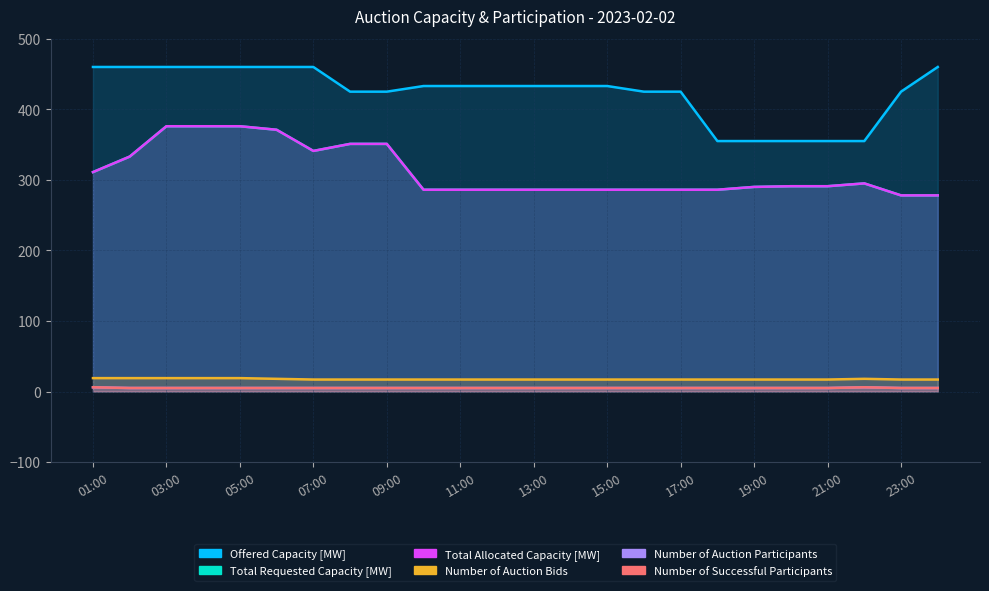

Rank the series by their maximum value, from highest to lowest.

Offered Capacity [MW], Total Requested Capacity [MW], Total Allocated Capacity [MW], Number of Auction Bids, Number of Auction Participants, Number of Successful Participants